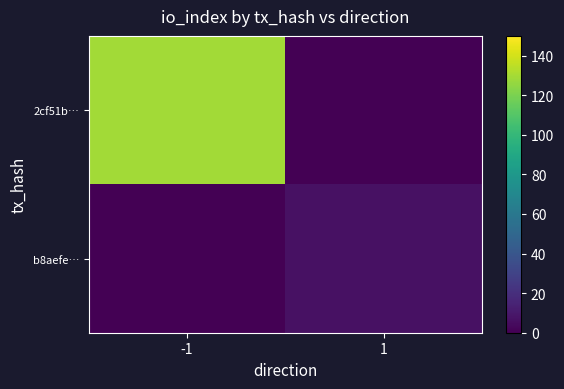

Rank the series by their average value, from lowest to highest.

b8aefe…, 2cf51b…